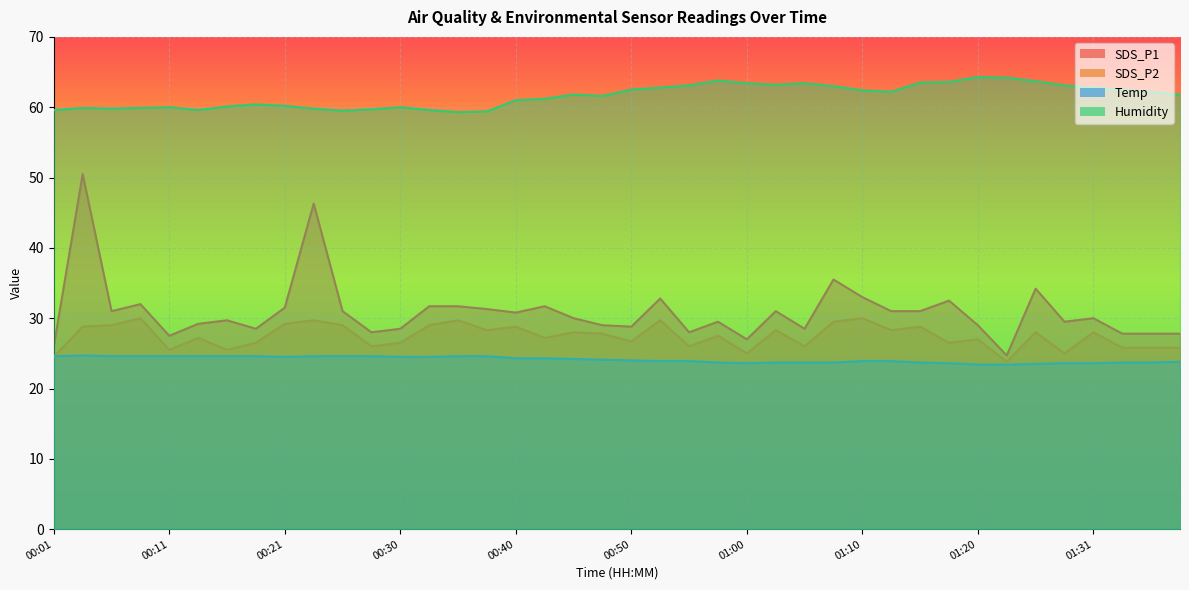

What is the highest value of the Humidity series?

64.3